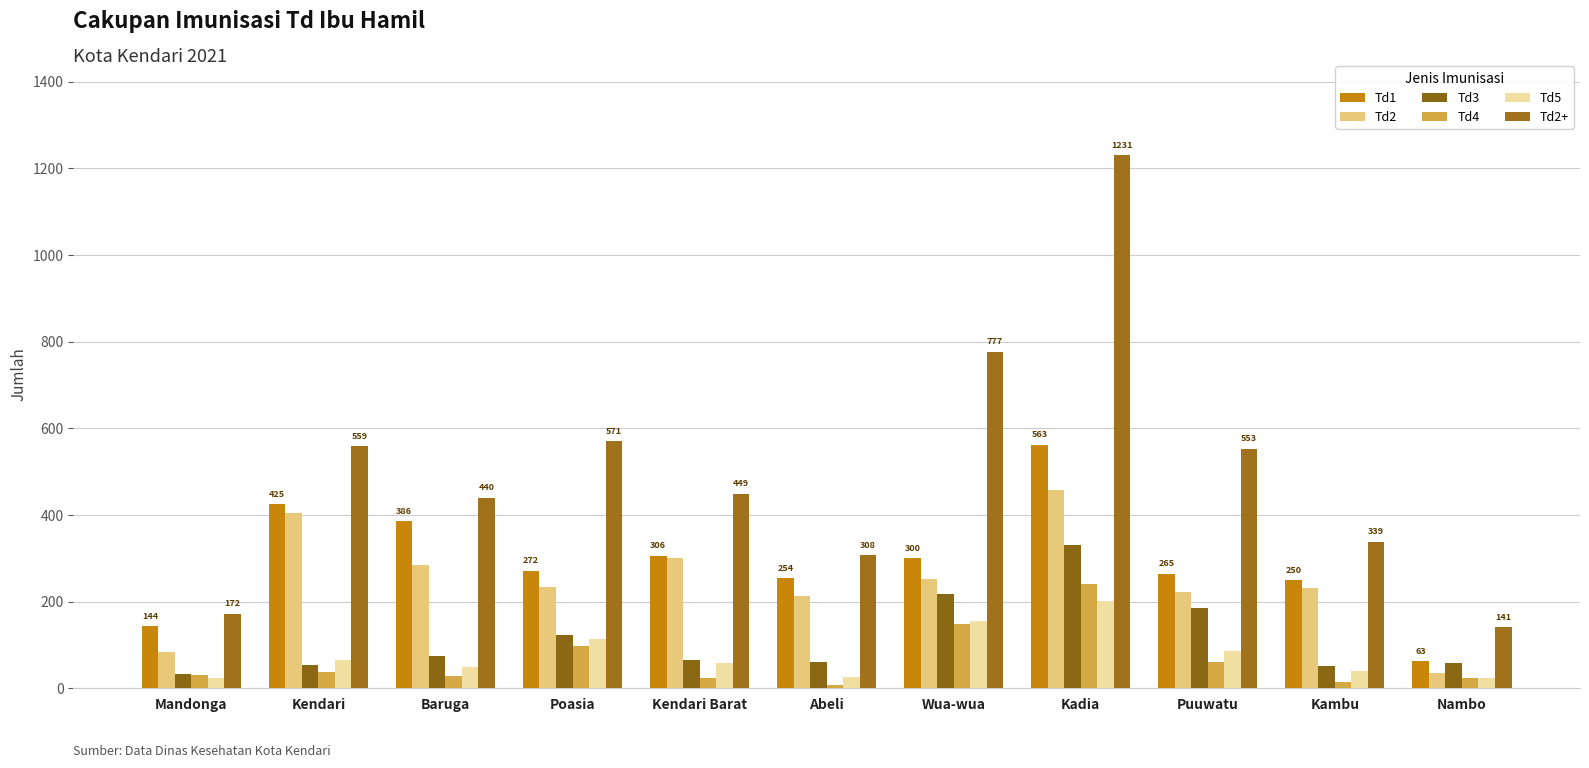

What is the average value of the Td3 series?

114